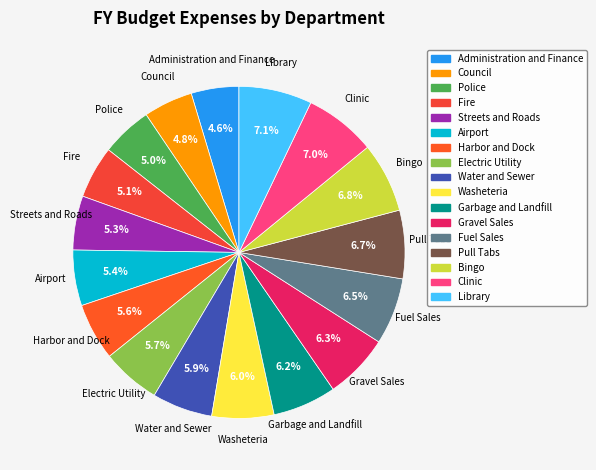

What is the ratio of the value at Electric Utility to the value at Bingo?

0.8